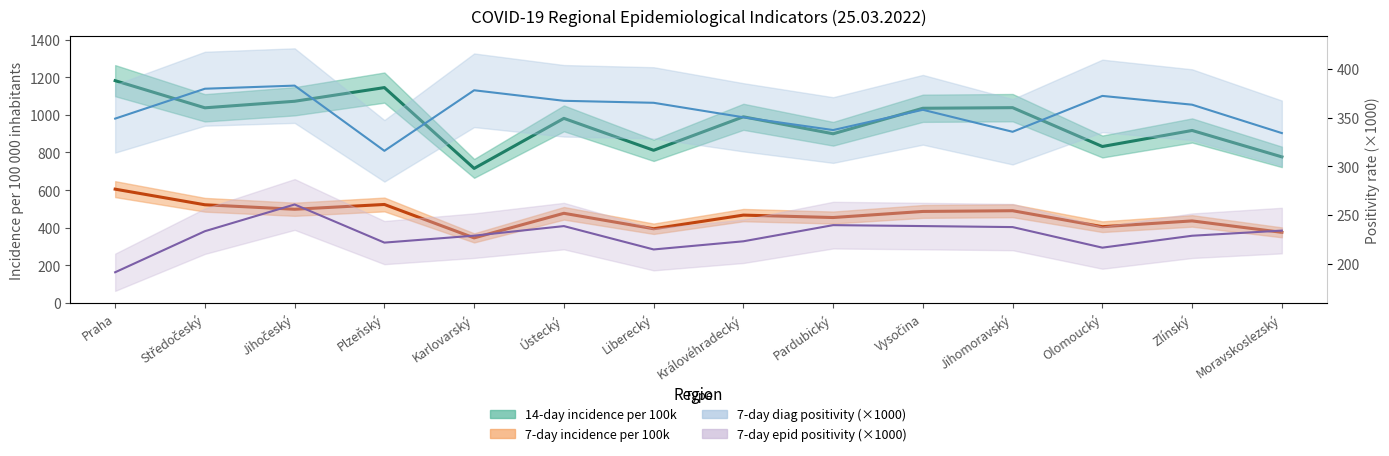

At which category does 7-day epid positivity (%) reach its first local valley?

Plzeňský